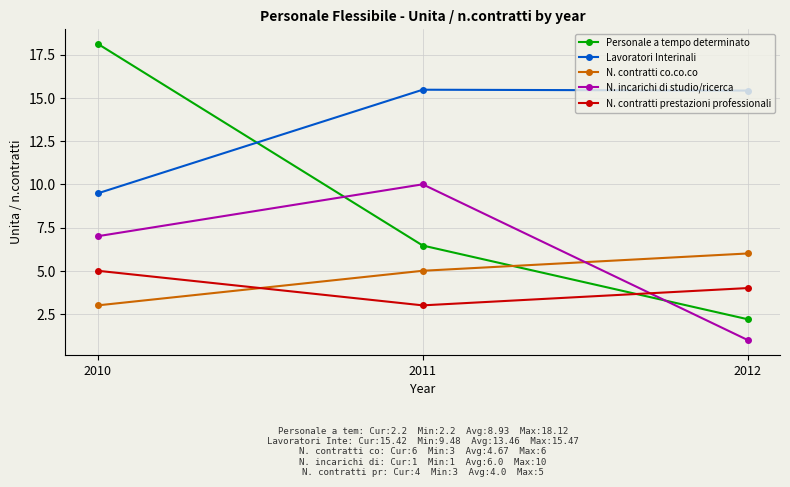

What is the spread (max minus min) of values at 2011?

12.5